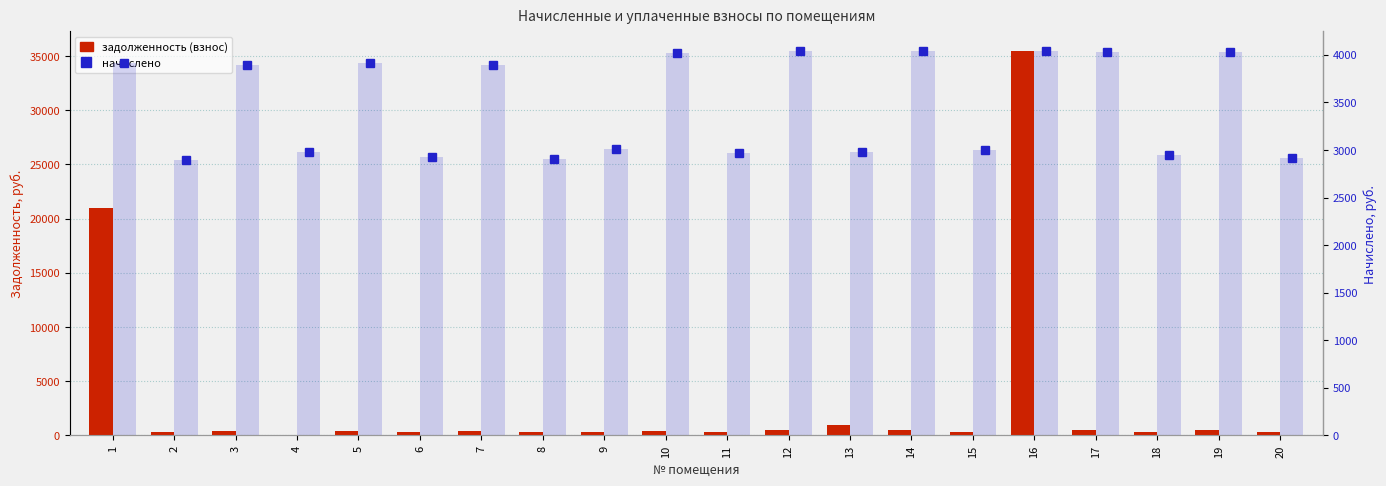

What is the value of the начислено bar at the 3rd from the left?

3890.9